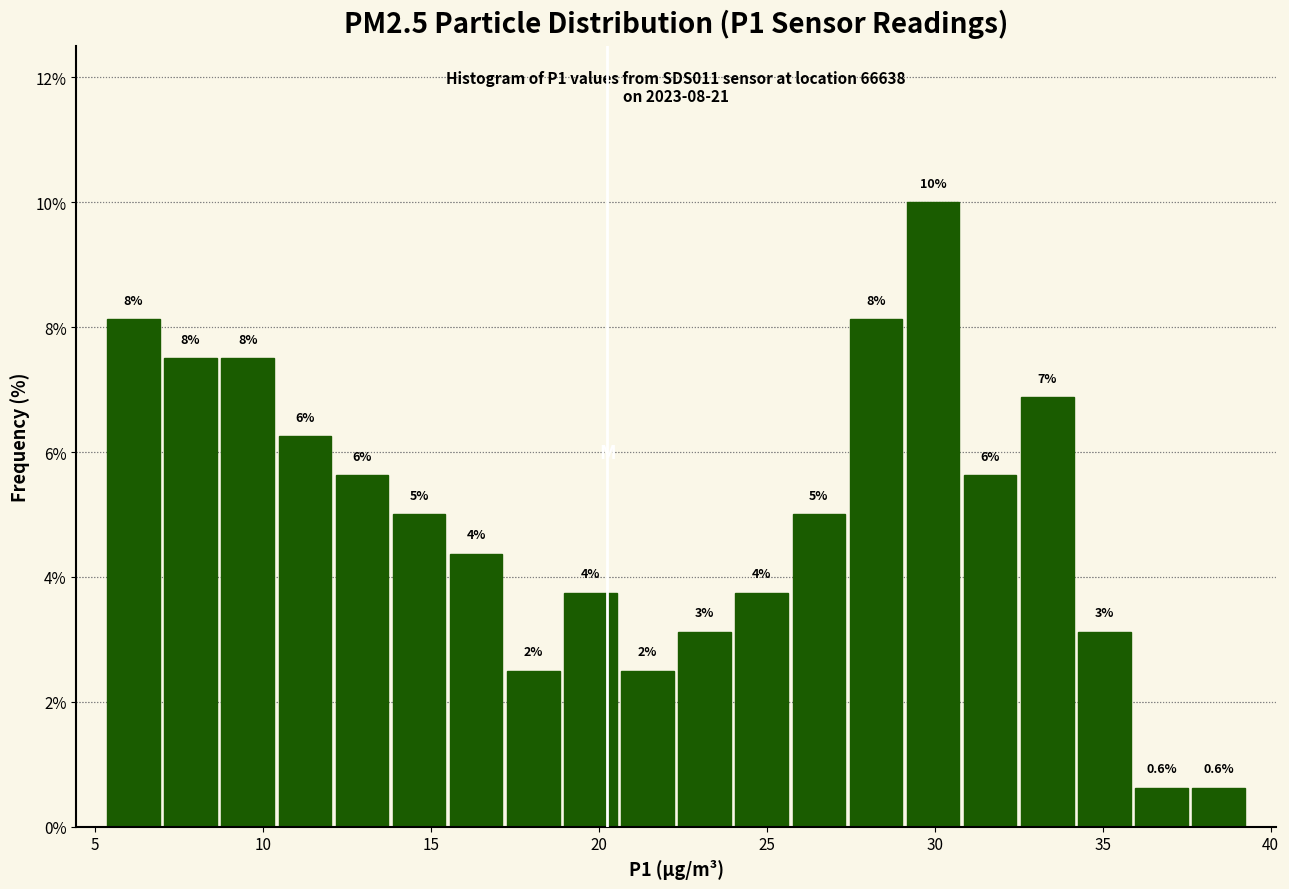

Read against the x-axis, roughly where is the centre of the tallest bar?

30.0